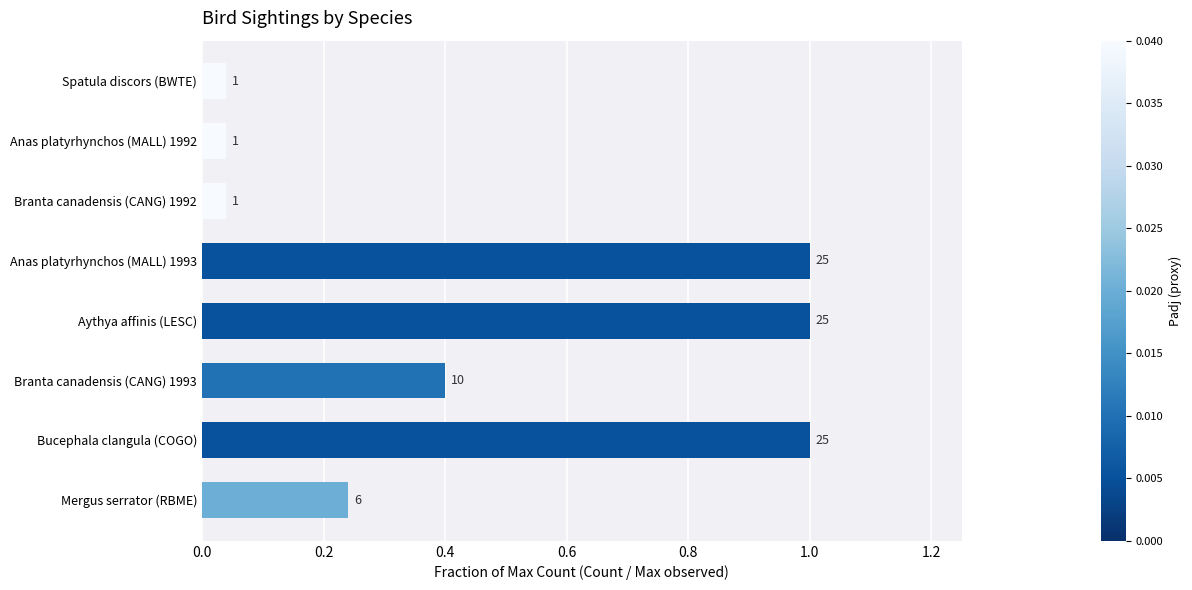

Are the bars horizontal?

Yes